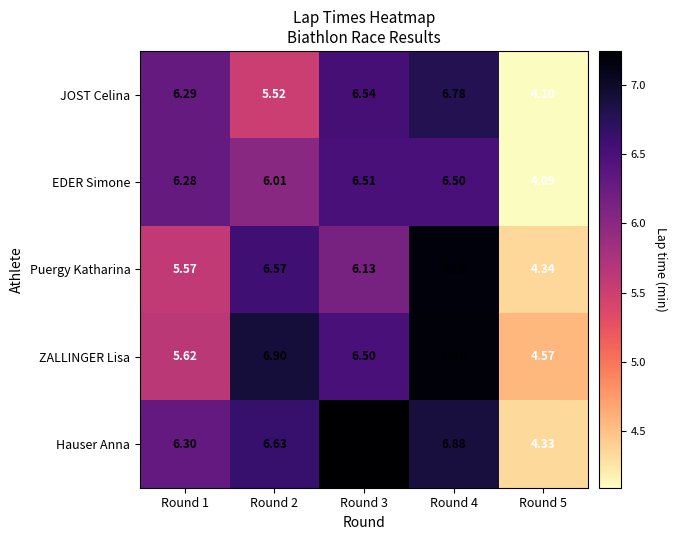

Which series changed the most between Round 2 and Round 4?

JOST Celina